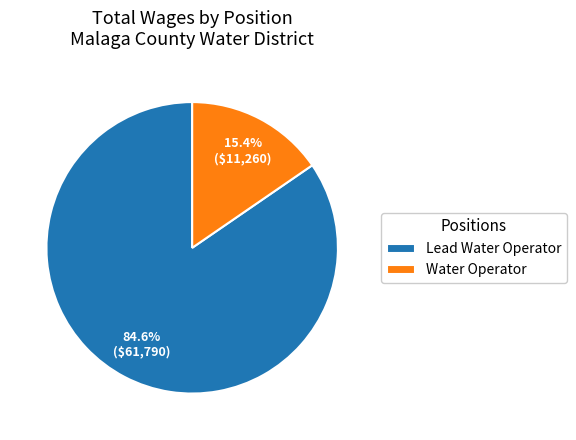

Between Lead Water Operator and Water Operator, which is larger?

Lead Water Operator